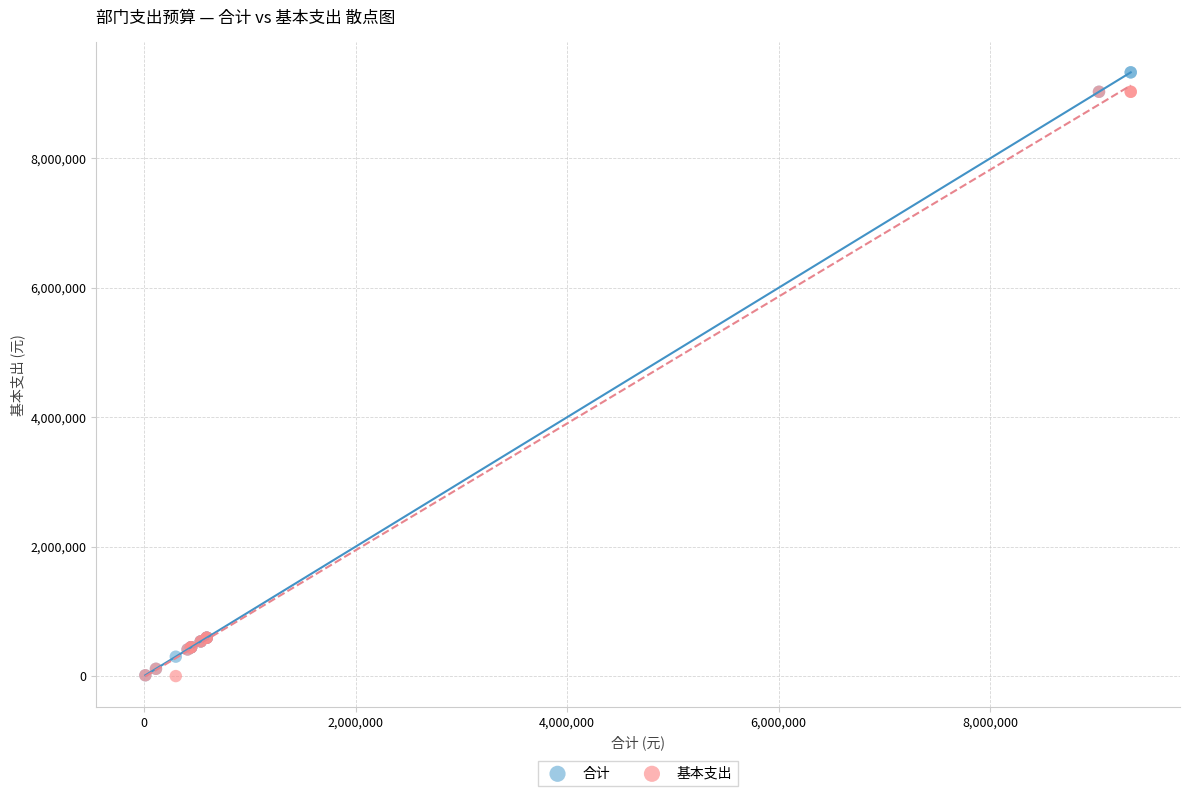

What are all the series names shown in the legend?

合计, 基本支出